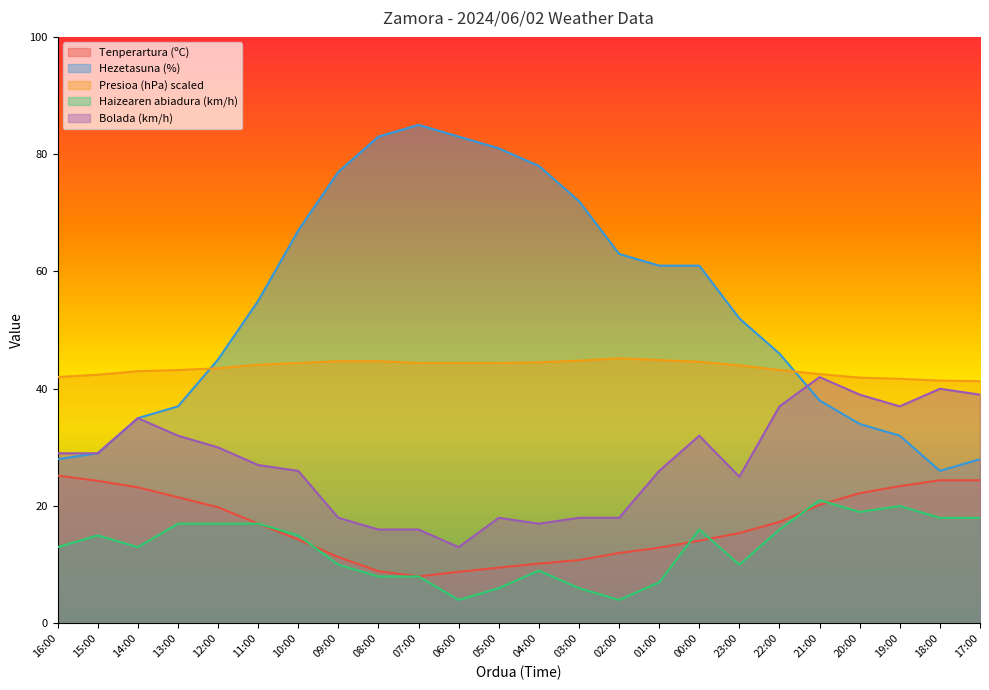

What is the label of the 11th point from the left?

06:00